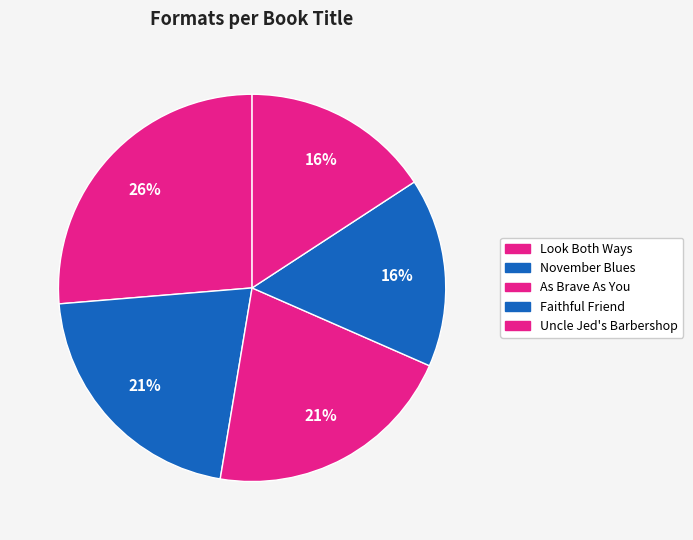

How many segments does this pie chart have?

5